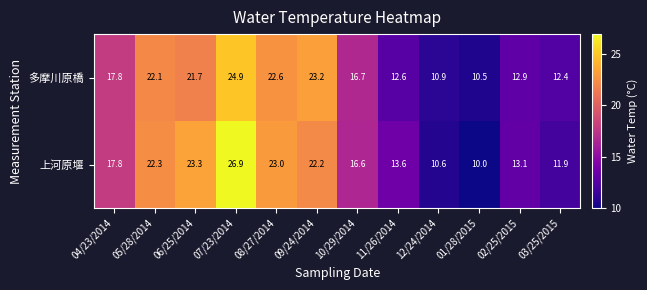

Which category has the lowest value across all series?

01/28/2015